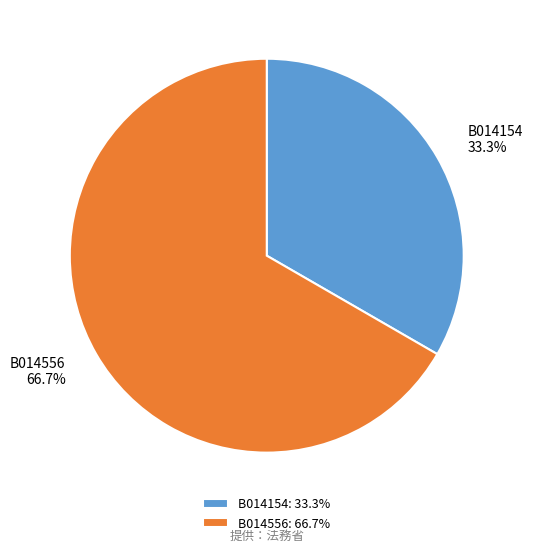

Which category has the smallest portion of the pie?

B014154